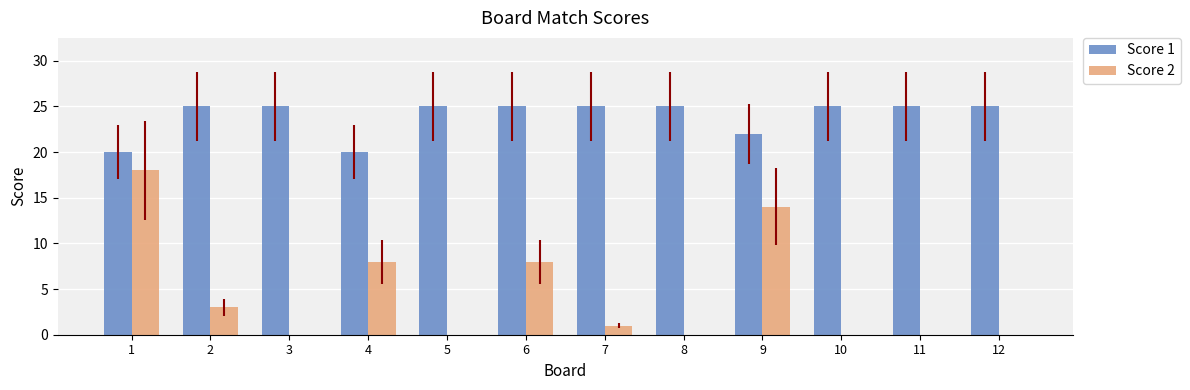

Reading right to left, list all the values displayed in this chart.

Score 1: 12=25	11=25	10=25	9=22	8=25	7=25	6=25	5=25	4=20	3=25	2=25	1=20
Score 2: 12=0	11=0	10=0	9=14	8=0	7=1	6=8	5=0	4=8	3=0	2=3	1=18